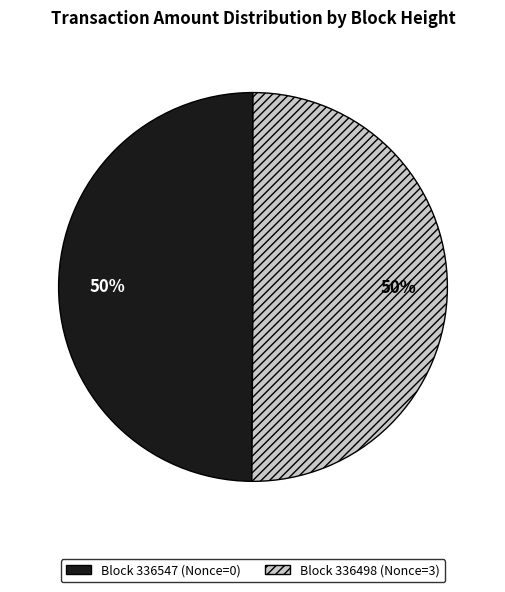

How many segments does this pie chart have?

2